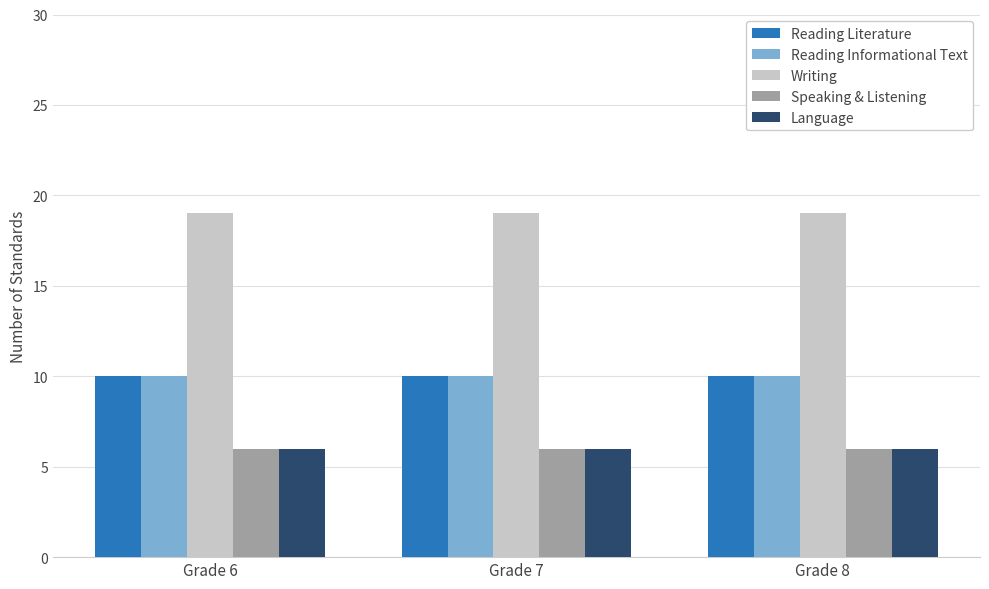

Read the Writing value at Grade 8.

19